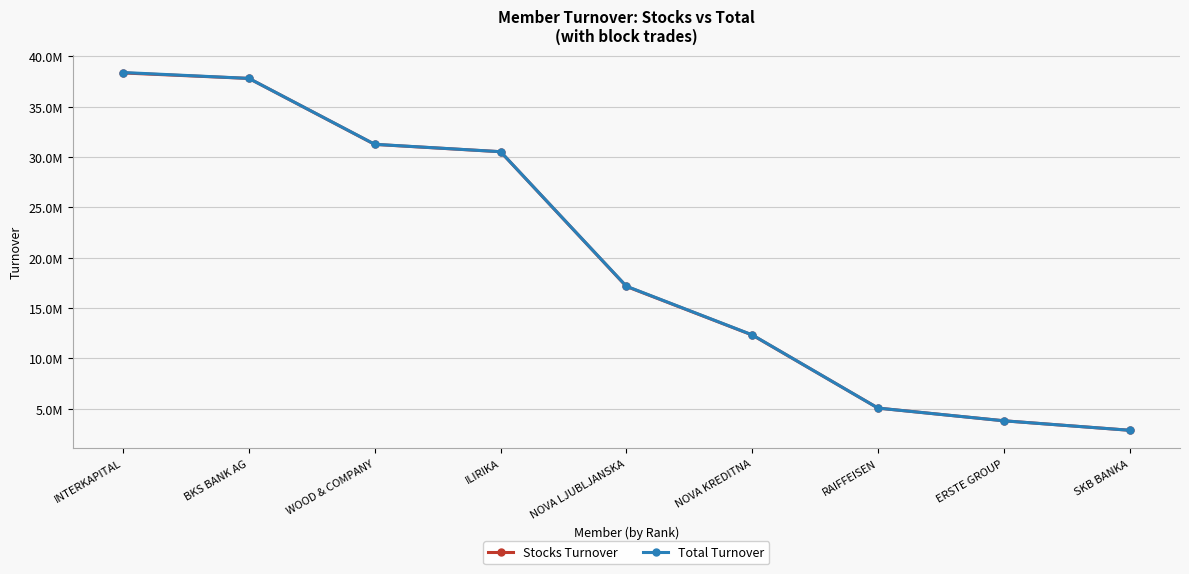

What is the label of the 5th point from the left?

NOVA LJUBLJANSKA